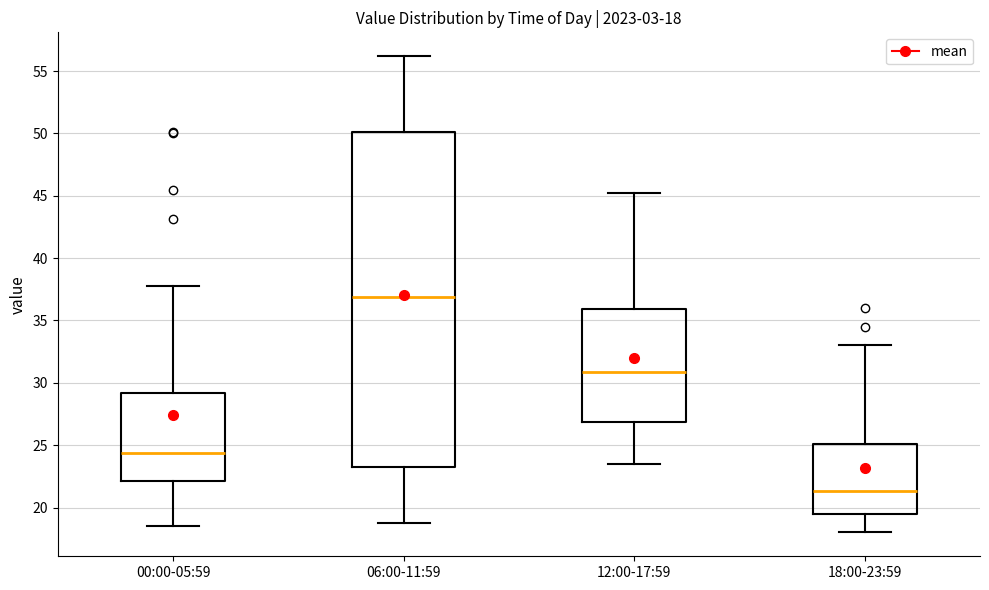

Which box has the highest median line?

06:00-11:59